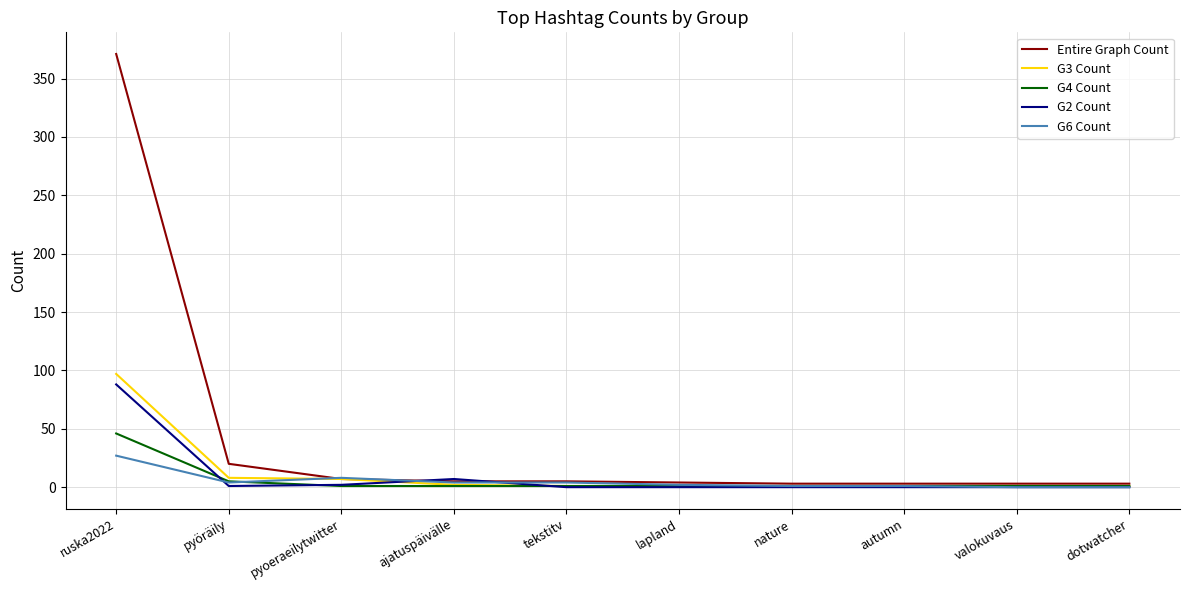

How many lines are shown in the chart?

5